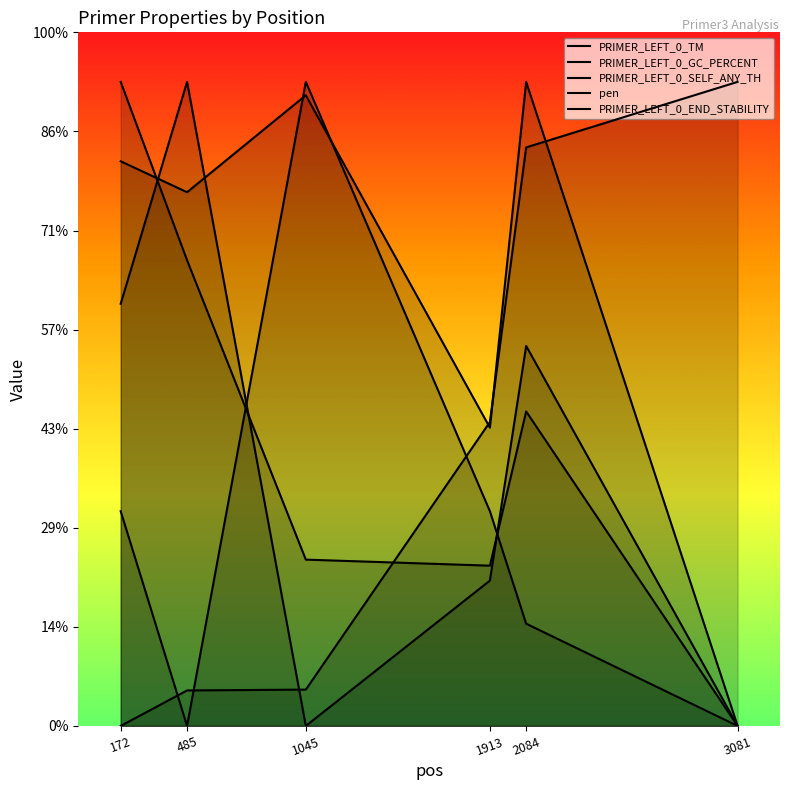

Which series has the widest spread of values?

PRIMER_LEFT_0_TM